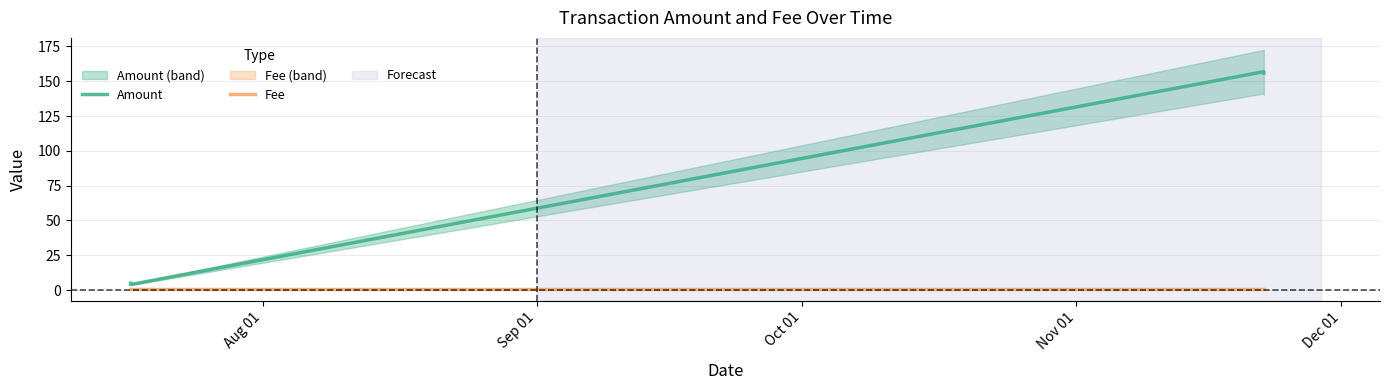

Which series changed the most between Aug 01 and Oct 01?

Amount